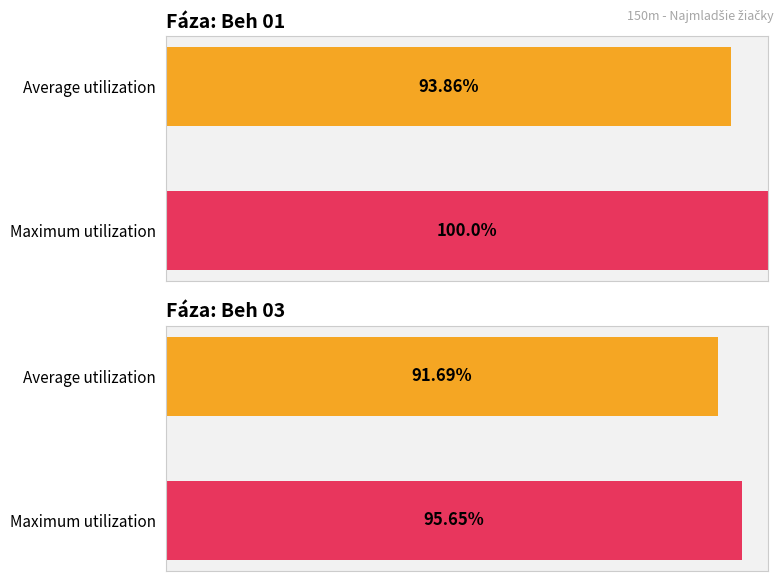

What is the spread (max minus min) of values at Maximum utilization?

4.3